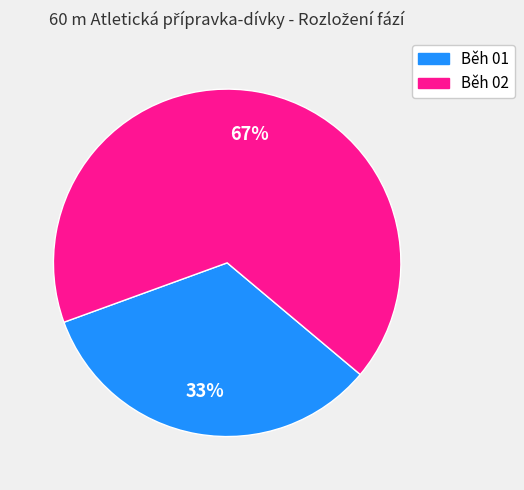

To the nearest percent, what is the average slice percentage?

50%